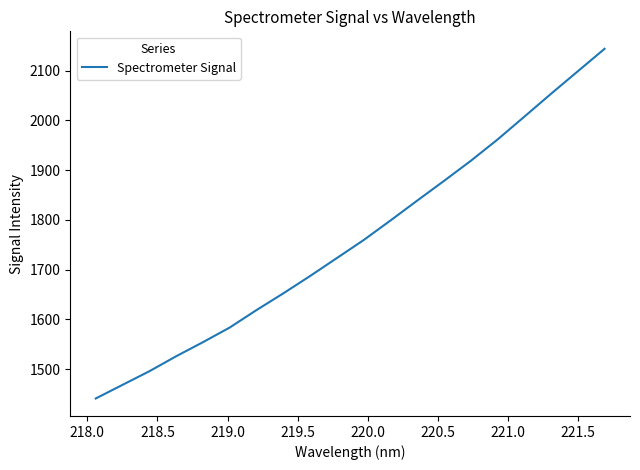

What is the smallest value displayed?

1441.1